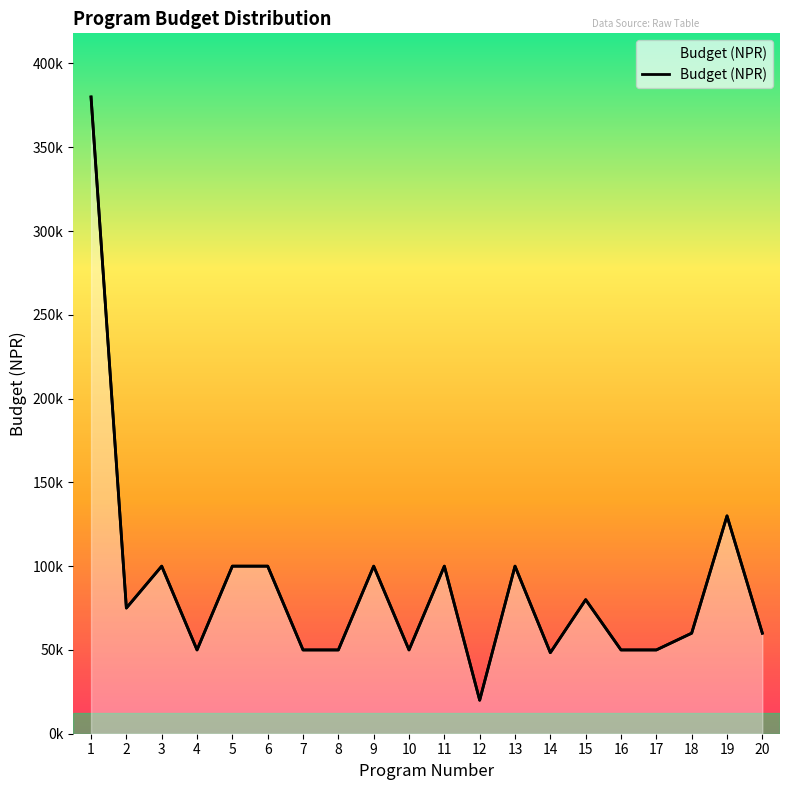

How many lines are shown in the chart?

1